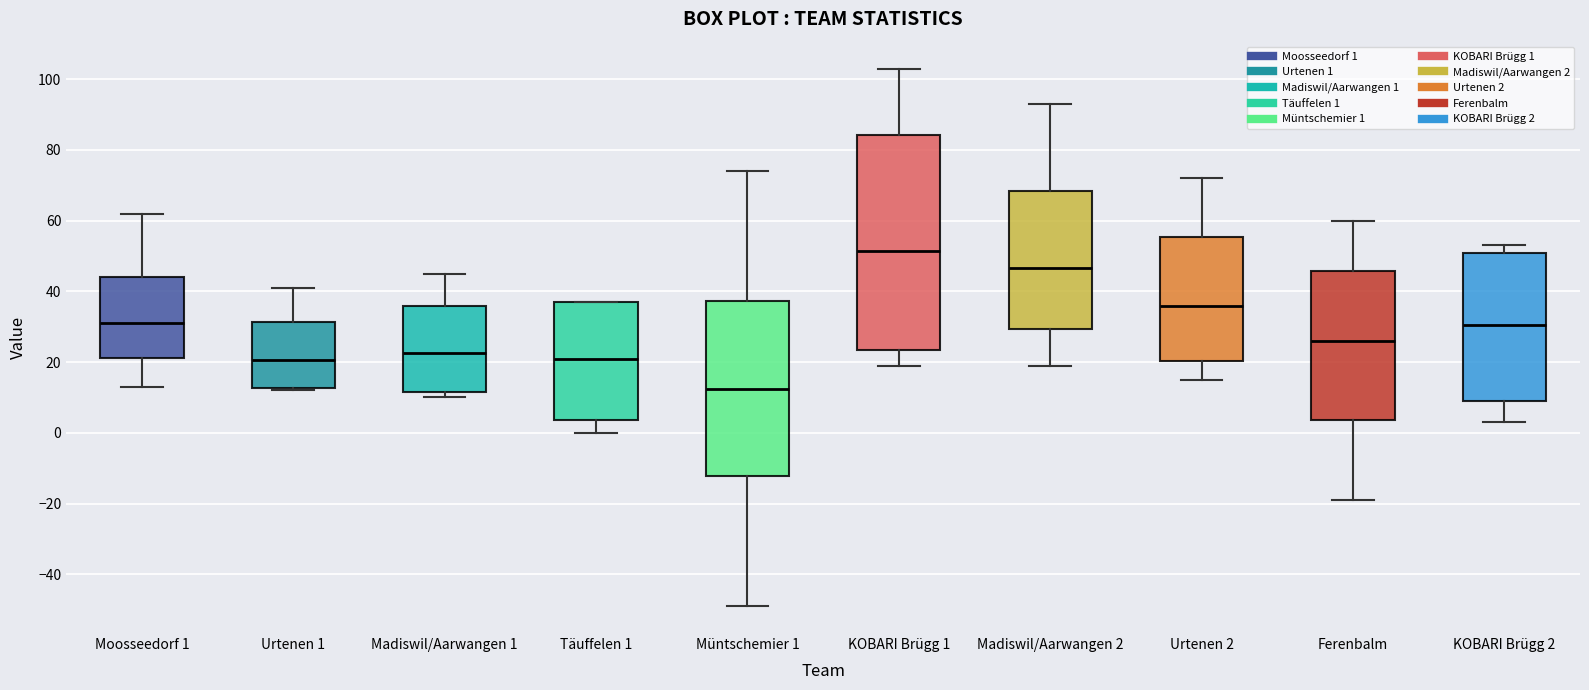

Which box's median line is the lowest?

Müntschemier 1